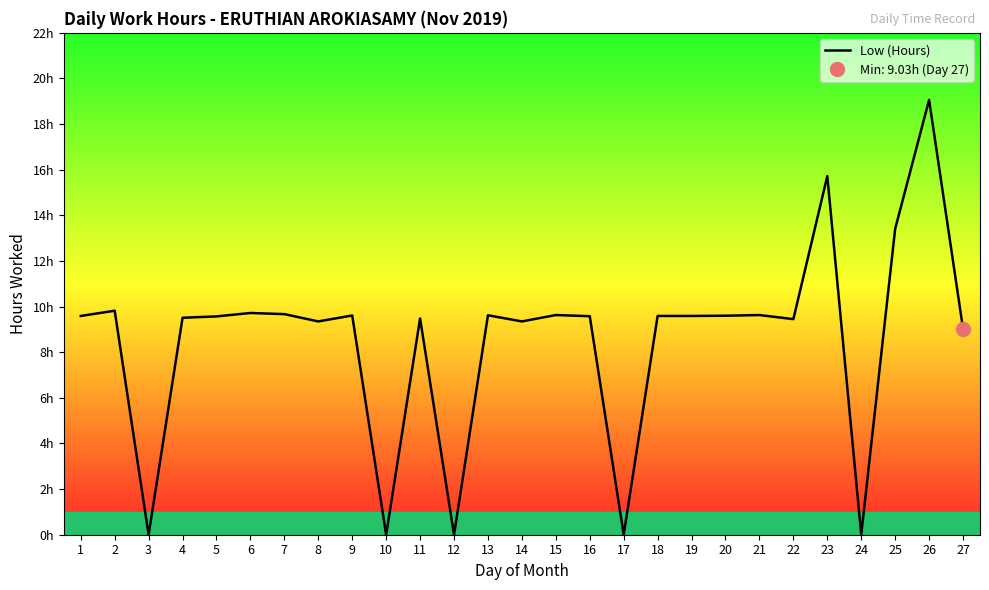

At which category does the chart reach its minimum across all series?

3